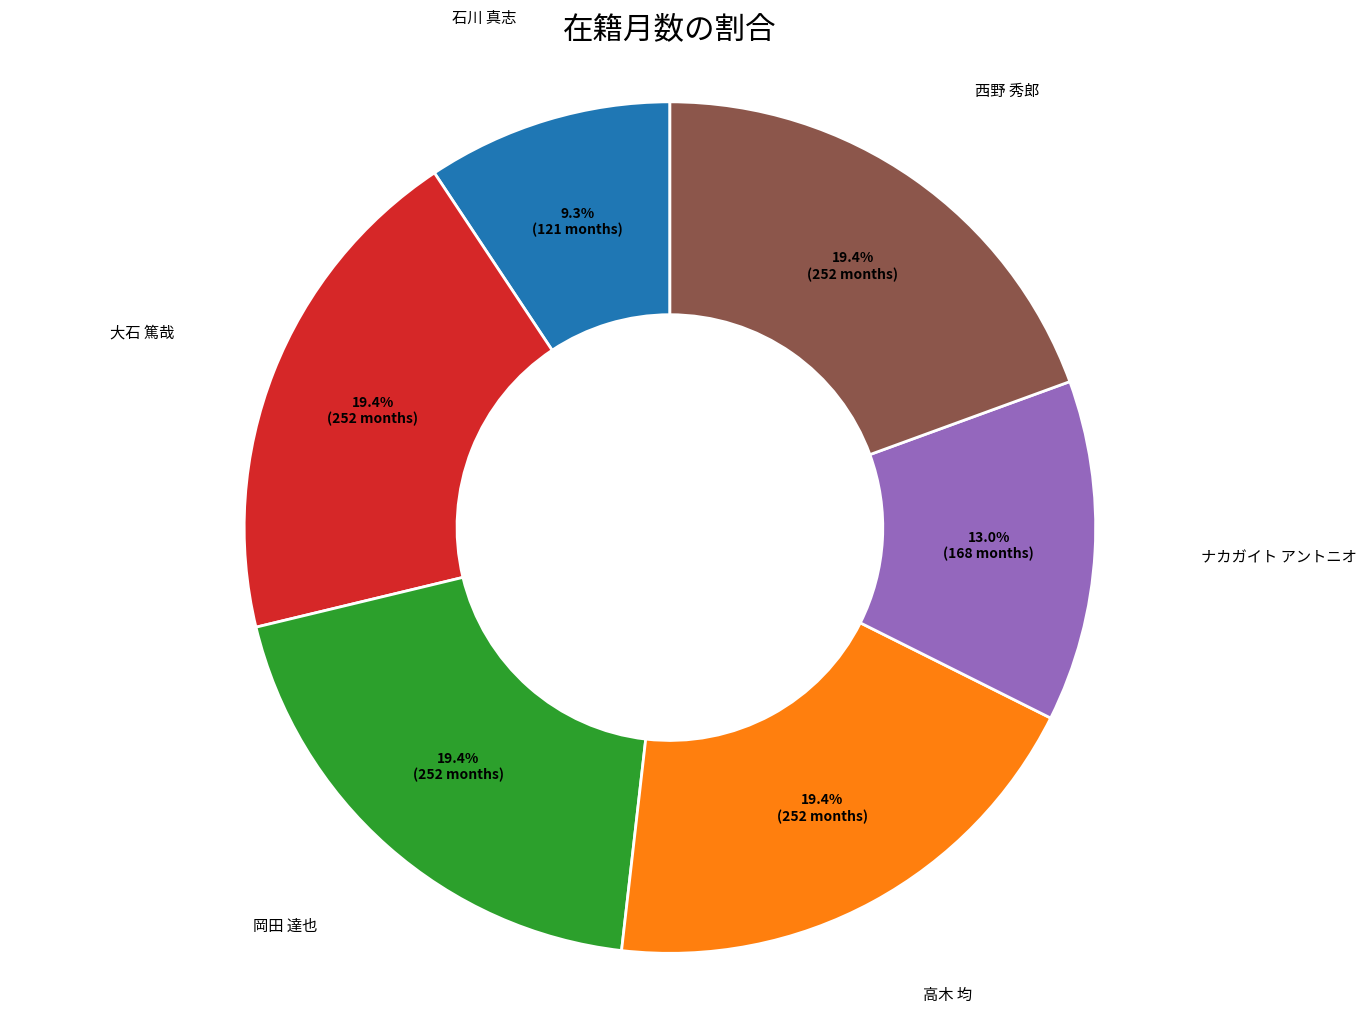

Combined, do 岡田 達也 and ナカガイト アントニオ account for over 50%?

No